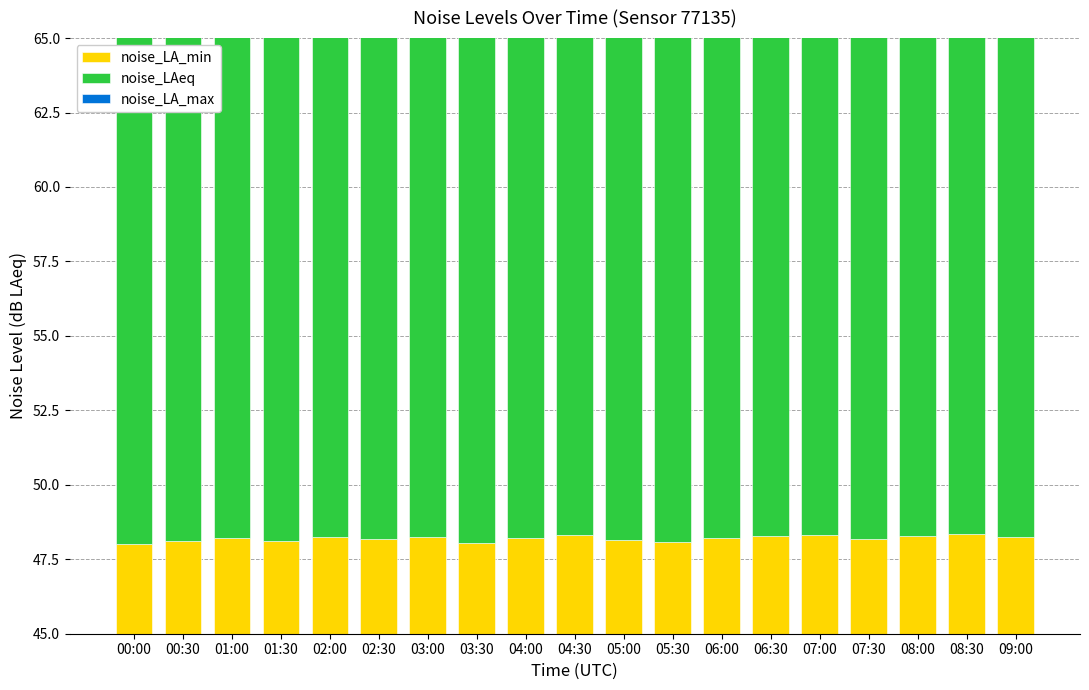

Which series has the largest total across all categories?

noise_LA_max